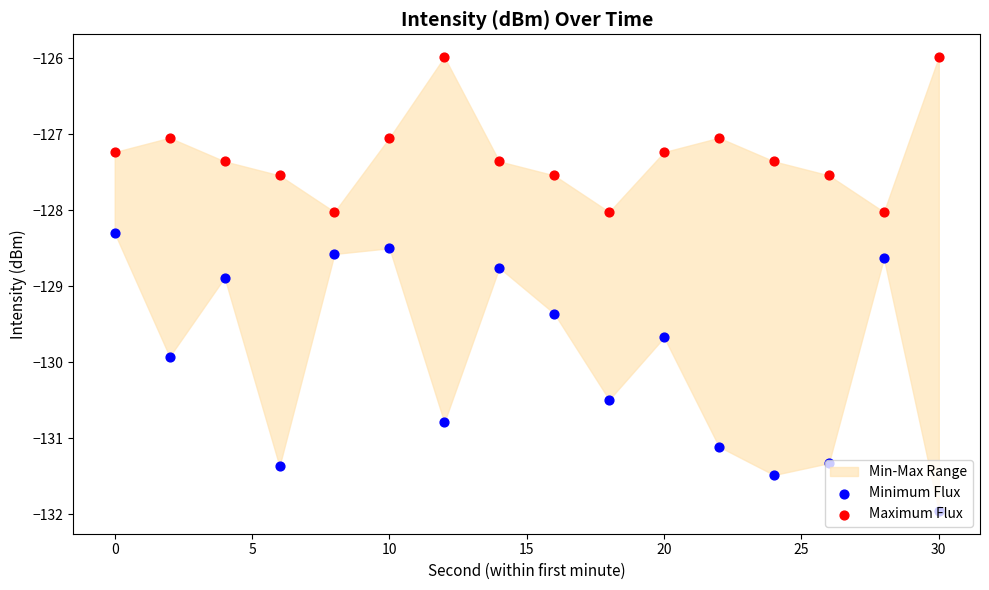

At how many categories does at least one series exceed -131?

16